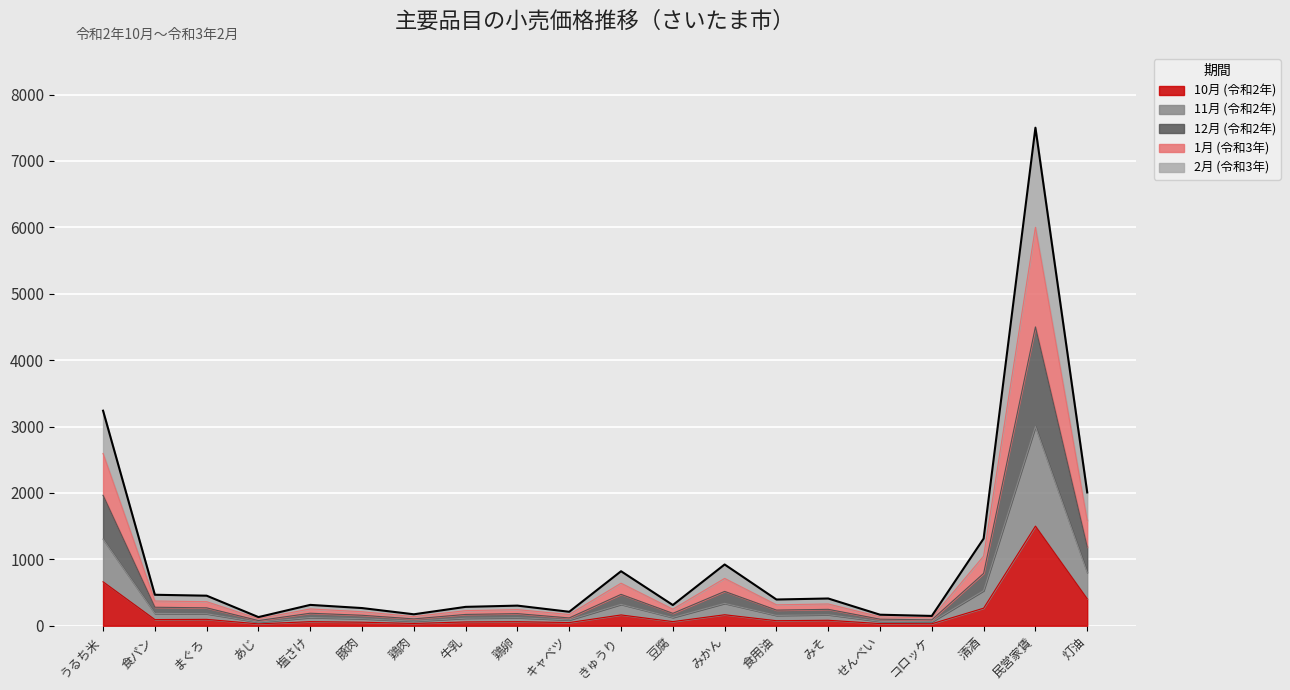

What are all the series names shown in the legend?

10月 (令和2年), 11月 (令和2年), 12月 (令和2年), 1月 (令和3年), 2月 (令和3年)